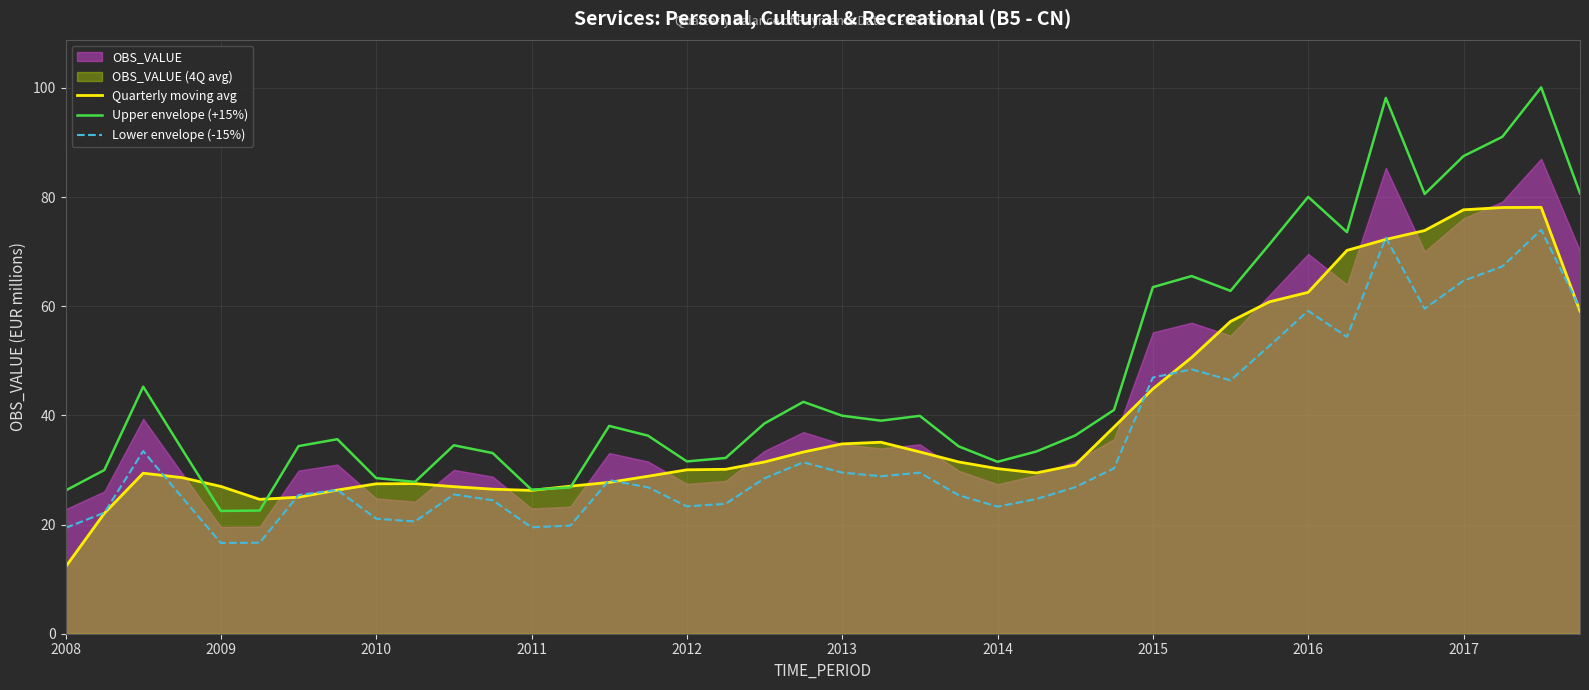

What is the average value of the Quarterly moving avg series?

39.7